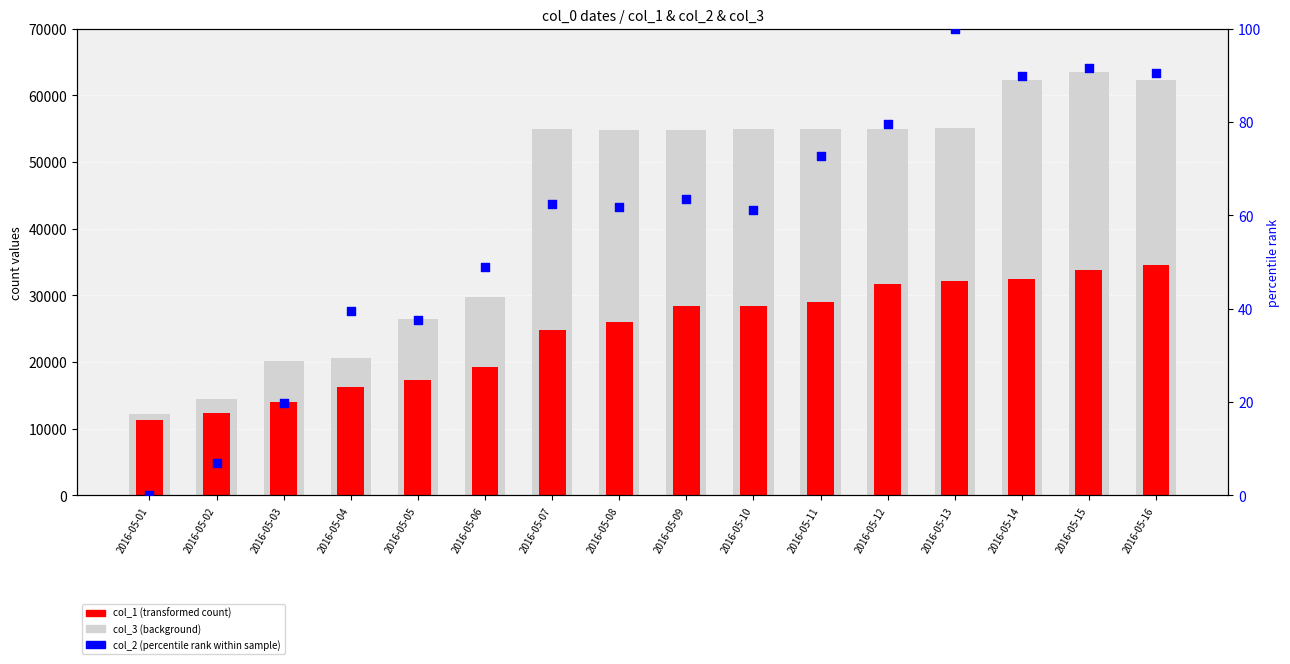

At how many categories does at least one series exceed 30375?

10